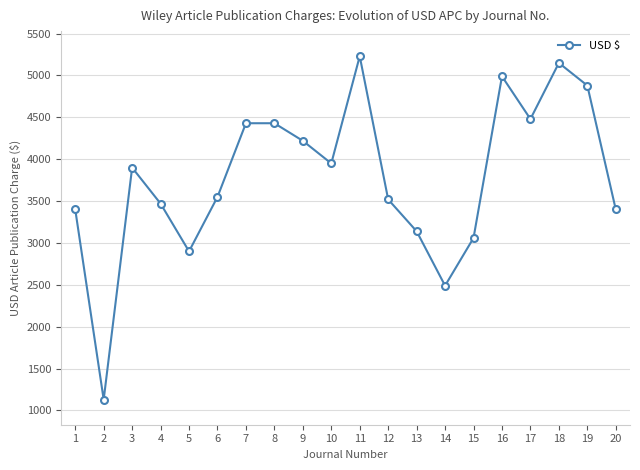

Approximately how many times larger is the value at 7 compared to 19?

0.9